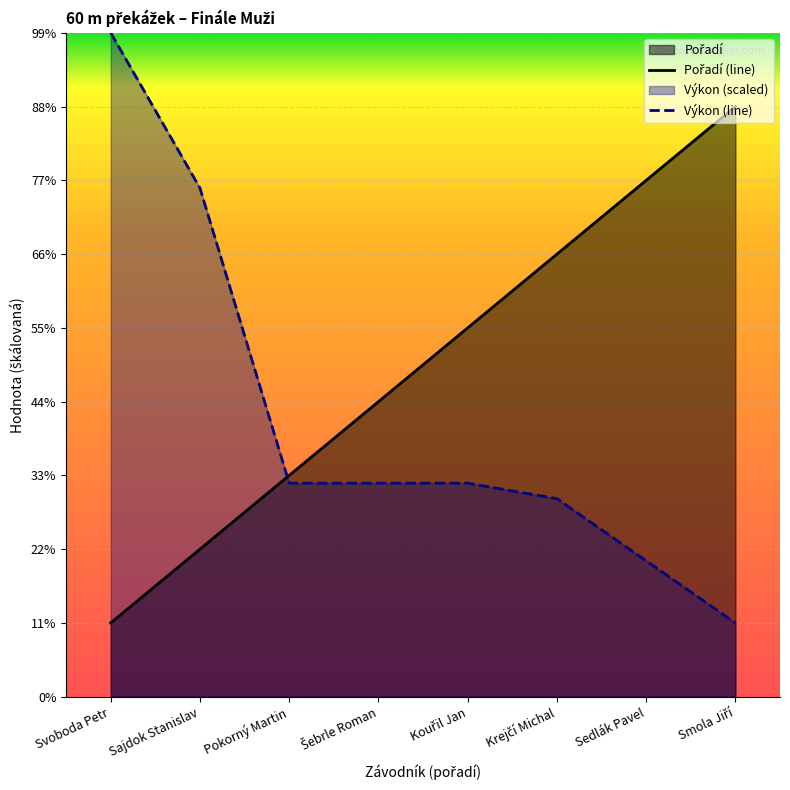

The value of Výkon at Svoboda Petr is 12.9. True or false?

False